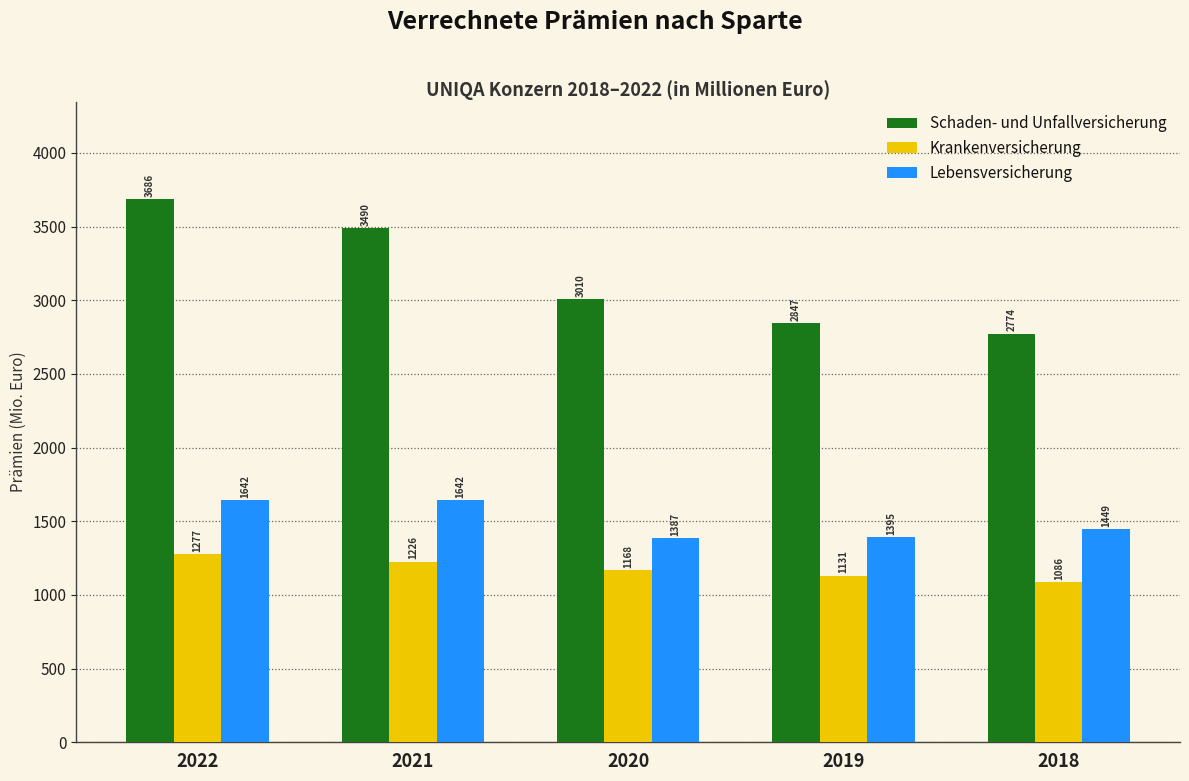

Reading left to right, what are all the values shown in this chart?

Schaden- und Unfallversicherung: 2022=3686	2021=3490	2020=3010	2019=2847	2018=2774
Krankenversicherung: 2022=1277	2021=1226	2020=1168	2019=1131	2018=1086
Lebensversicherung: 2022=1642	2021=1642	2020=1387	2019=1395	2018=1449